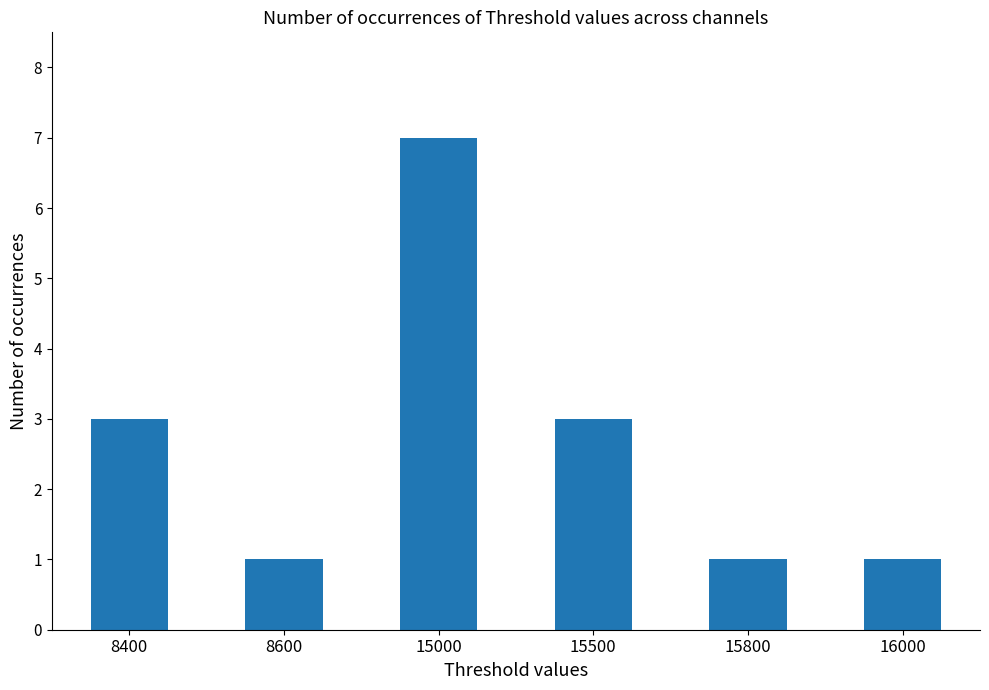

What is the greatest value displayed?

7